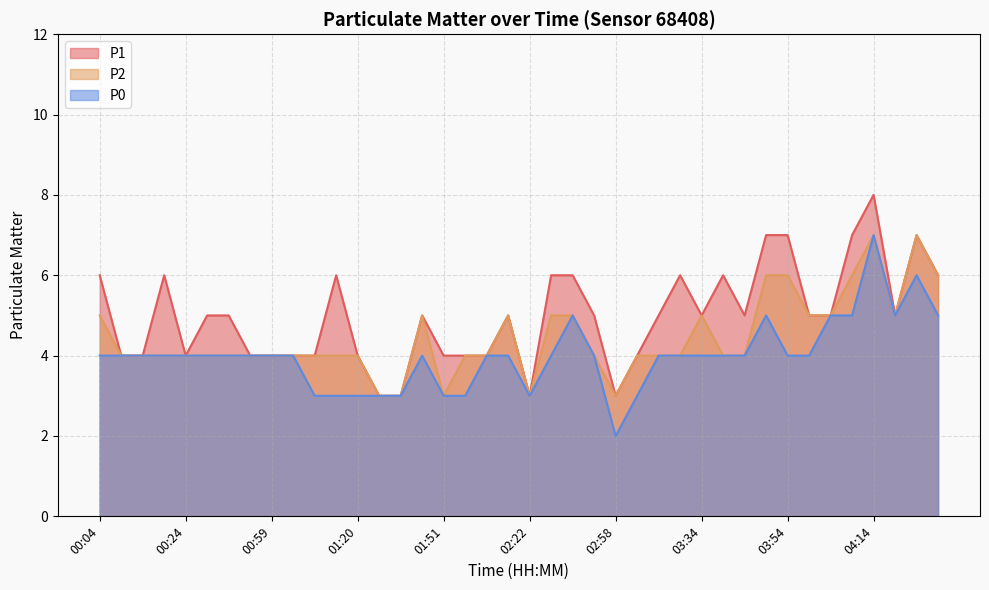

Rank the series by their maximum value, from highest to lowest.

P1, P2, P0